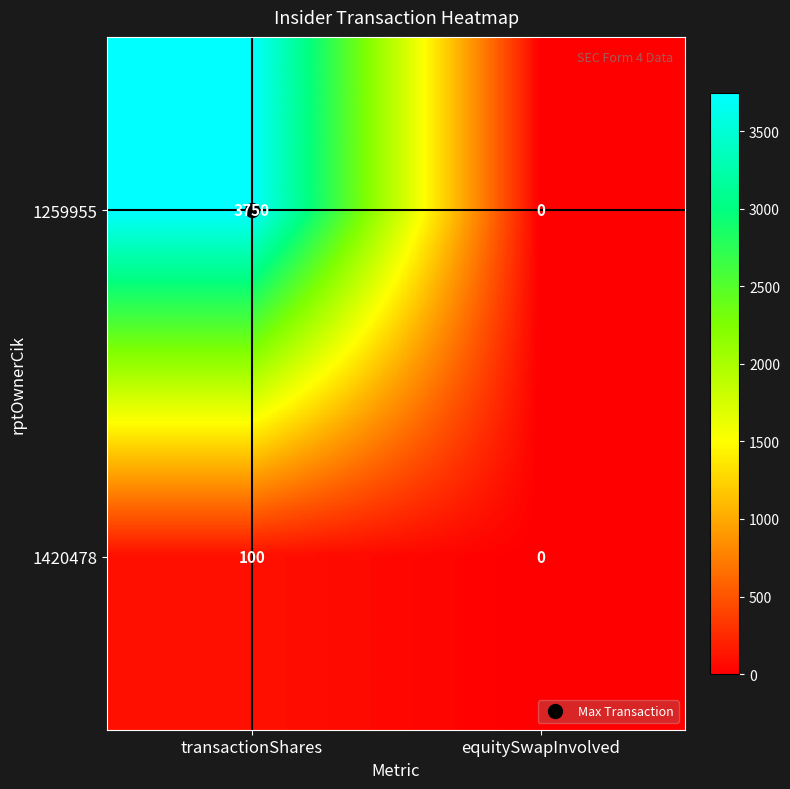

List the labels in order of 1259955 value, largest first.

transactionShares, equitySwapInvolved